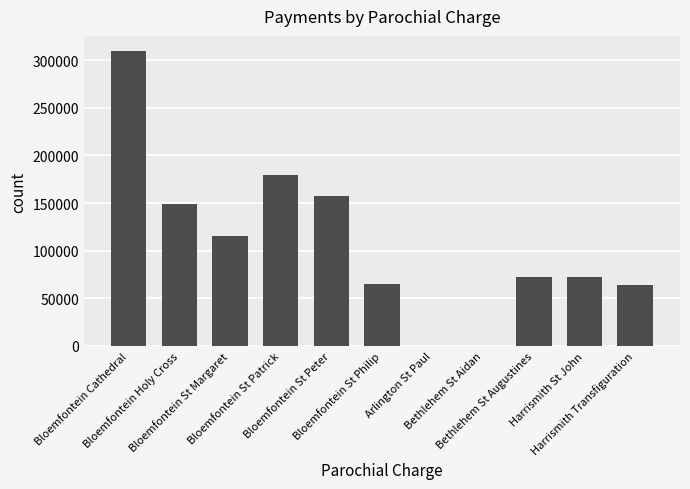

The value at Bloemfontein St Peter is 279862. True or false?

False